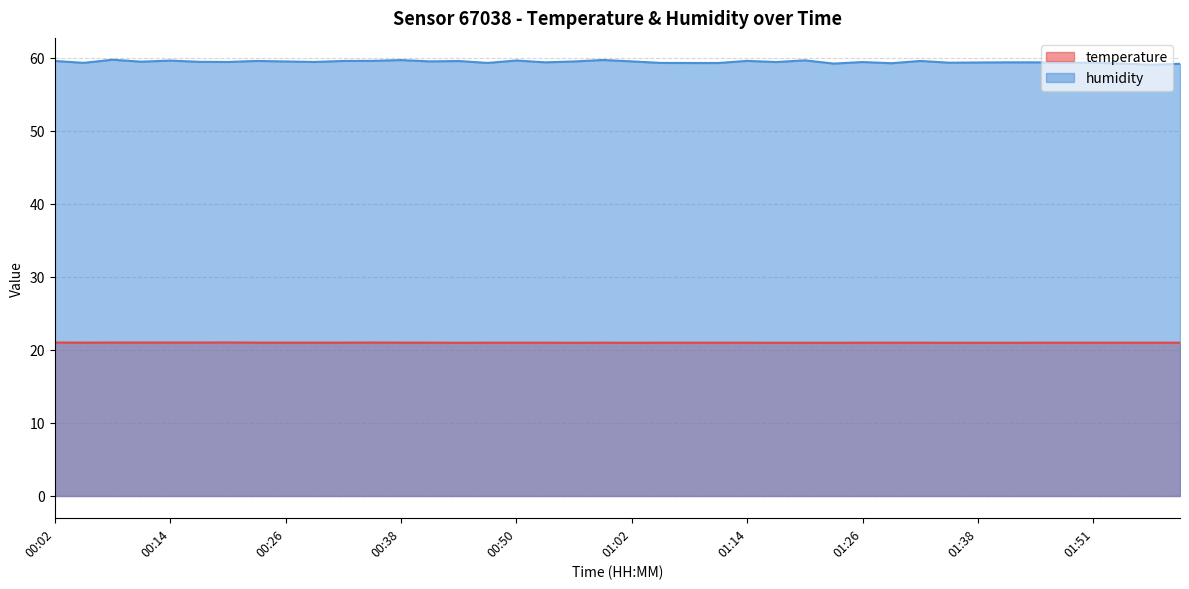

What is the maximum value shown in the chart?

59.7